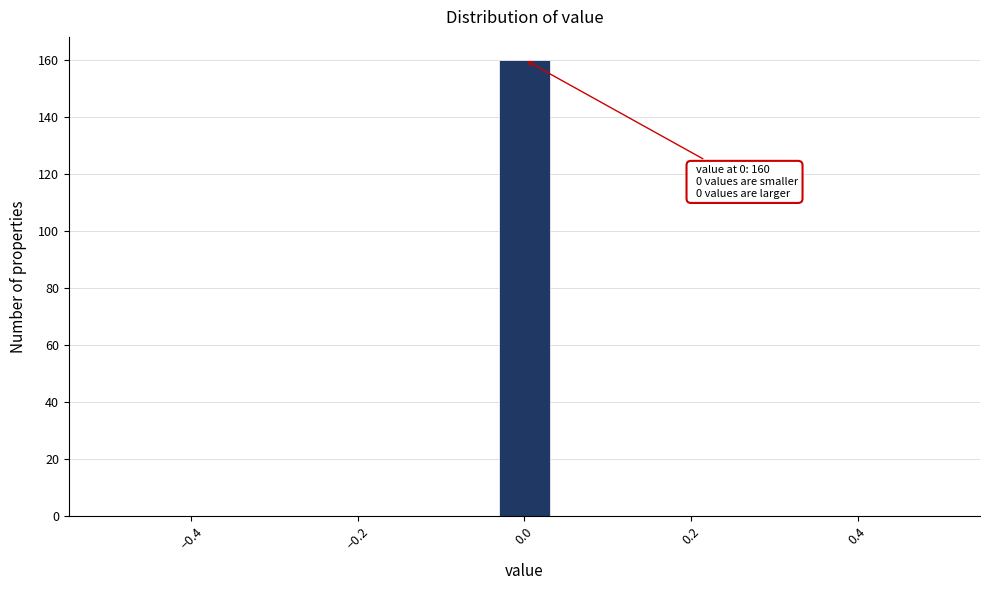

Around what value on the x-axis is the tallest bar? Give the approximate position of its centre, as read against the axis.

0.00